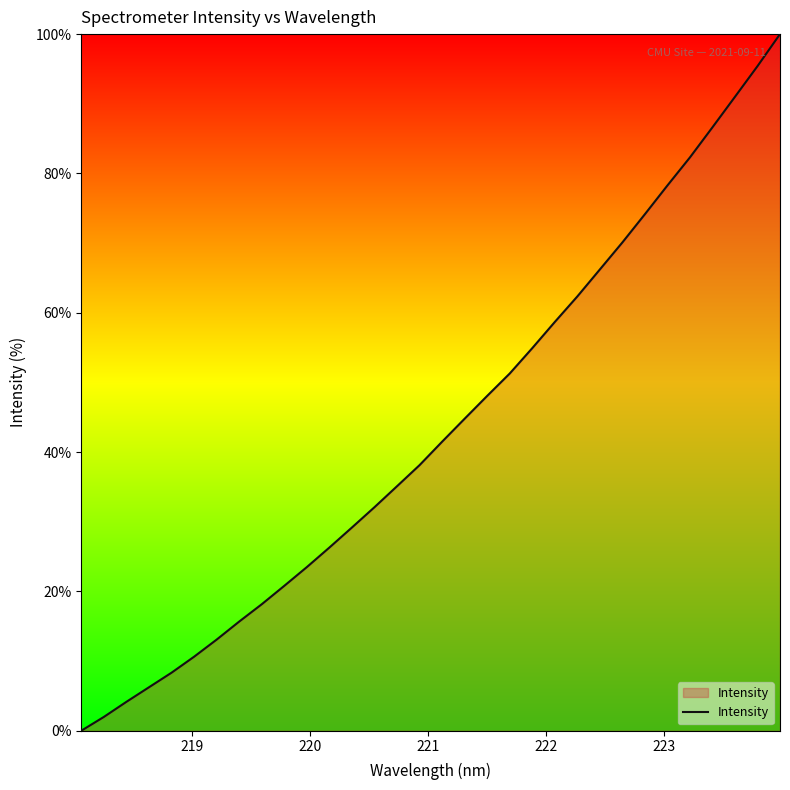

What is the maximum value shown in the chart?

100.0